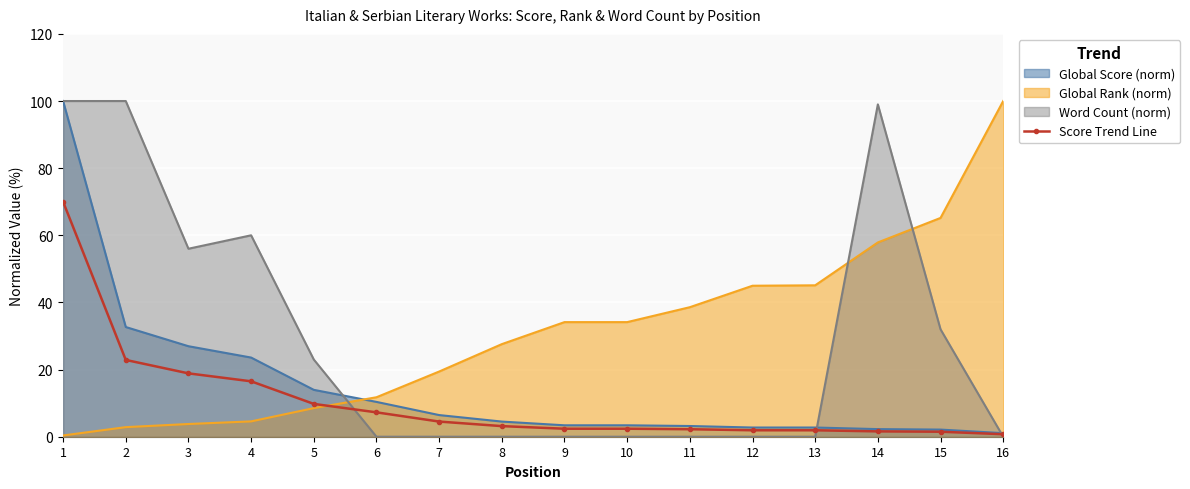

What is the maximum value shown in the chart?

100.0